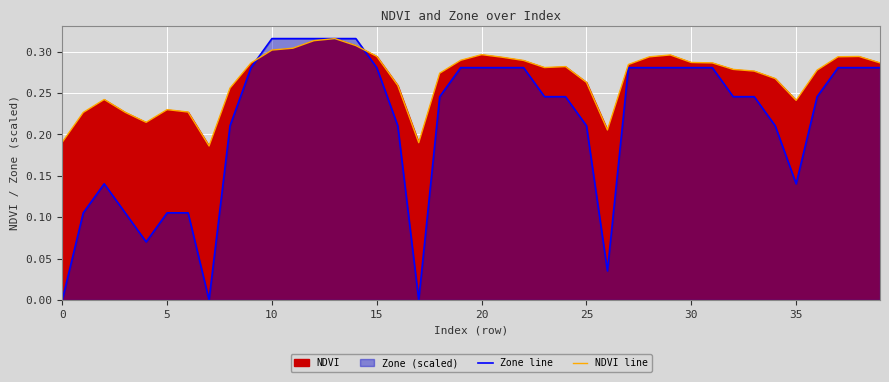

True or false: Zone line and NDVI line cross at least once.

True